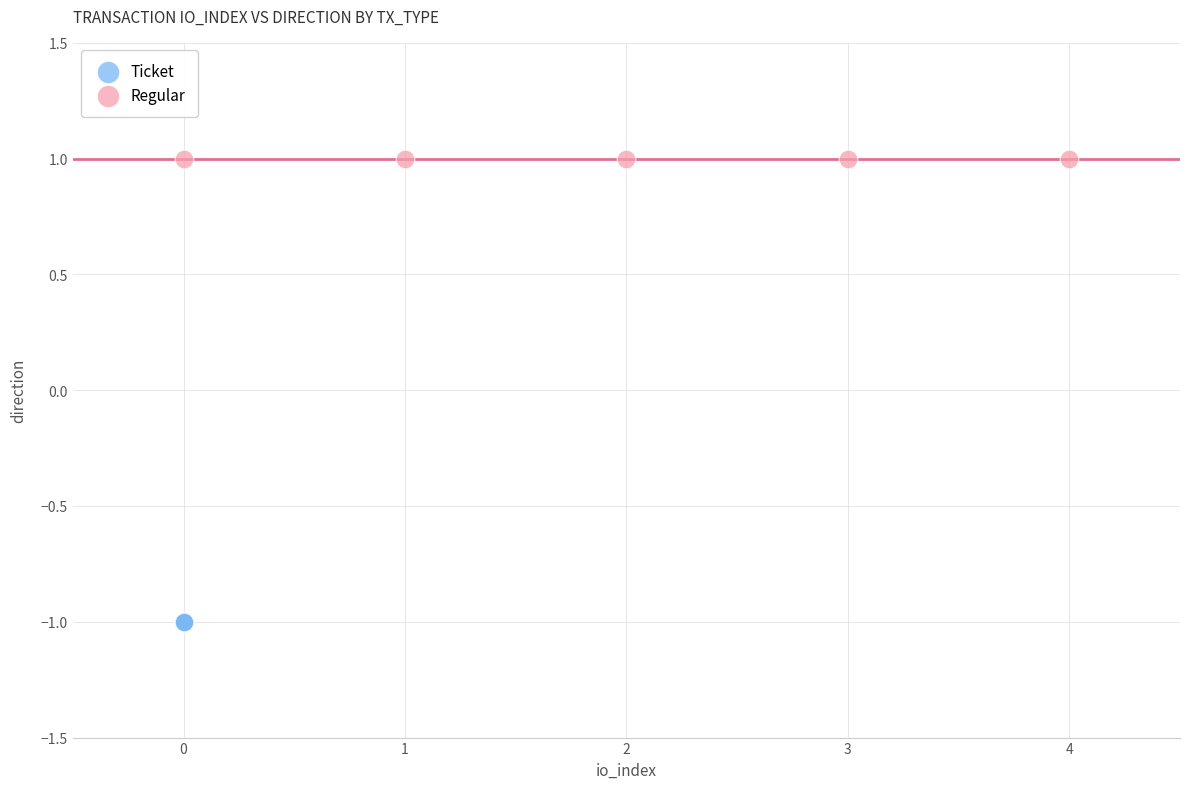

What are all the series names shown in the legend?

Ticket, Regular